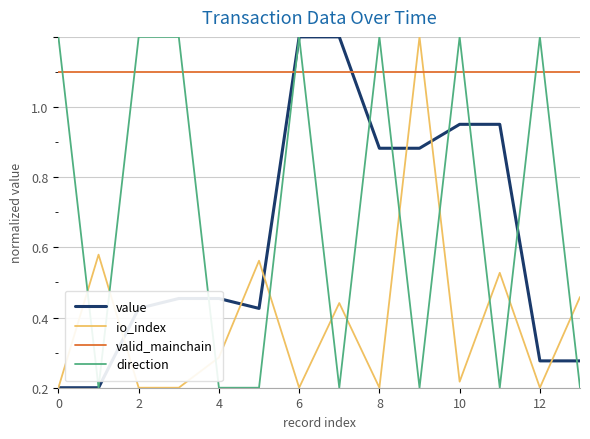

Does the chart display data point markers on the line(s)?

No